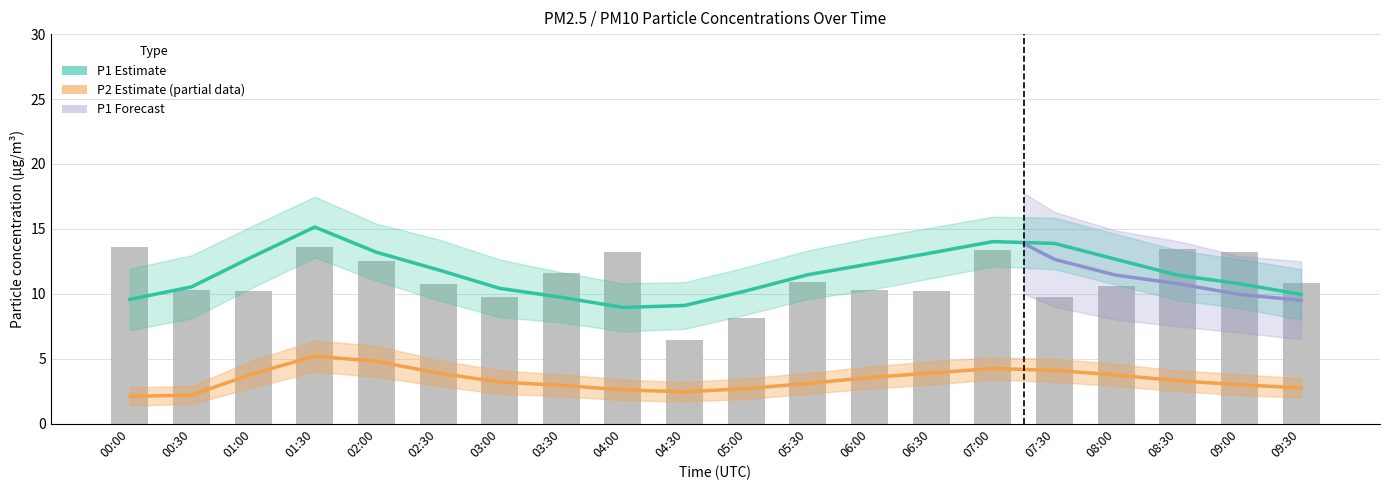

Count the number of categories in the chart.

20